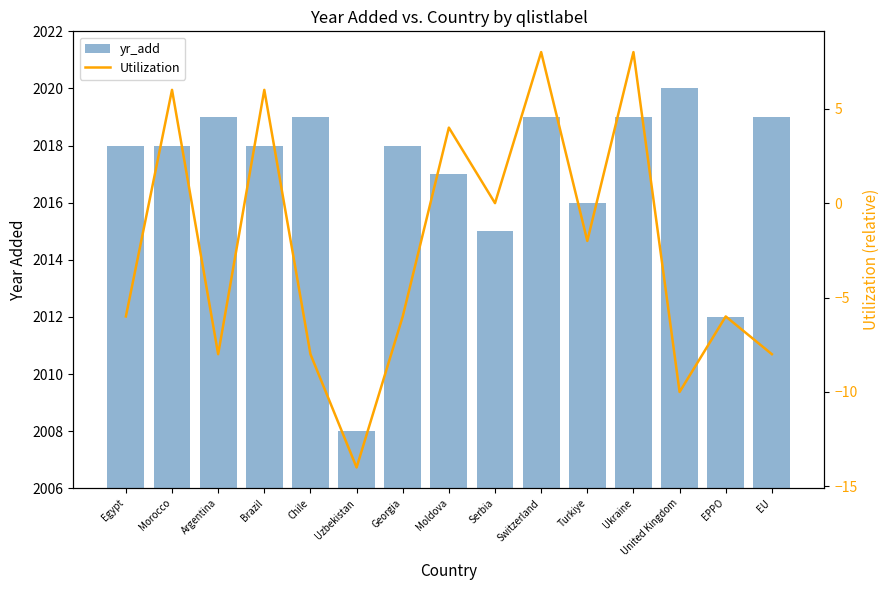

What is the average value of the yr_add series?

2017